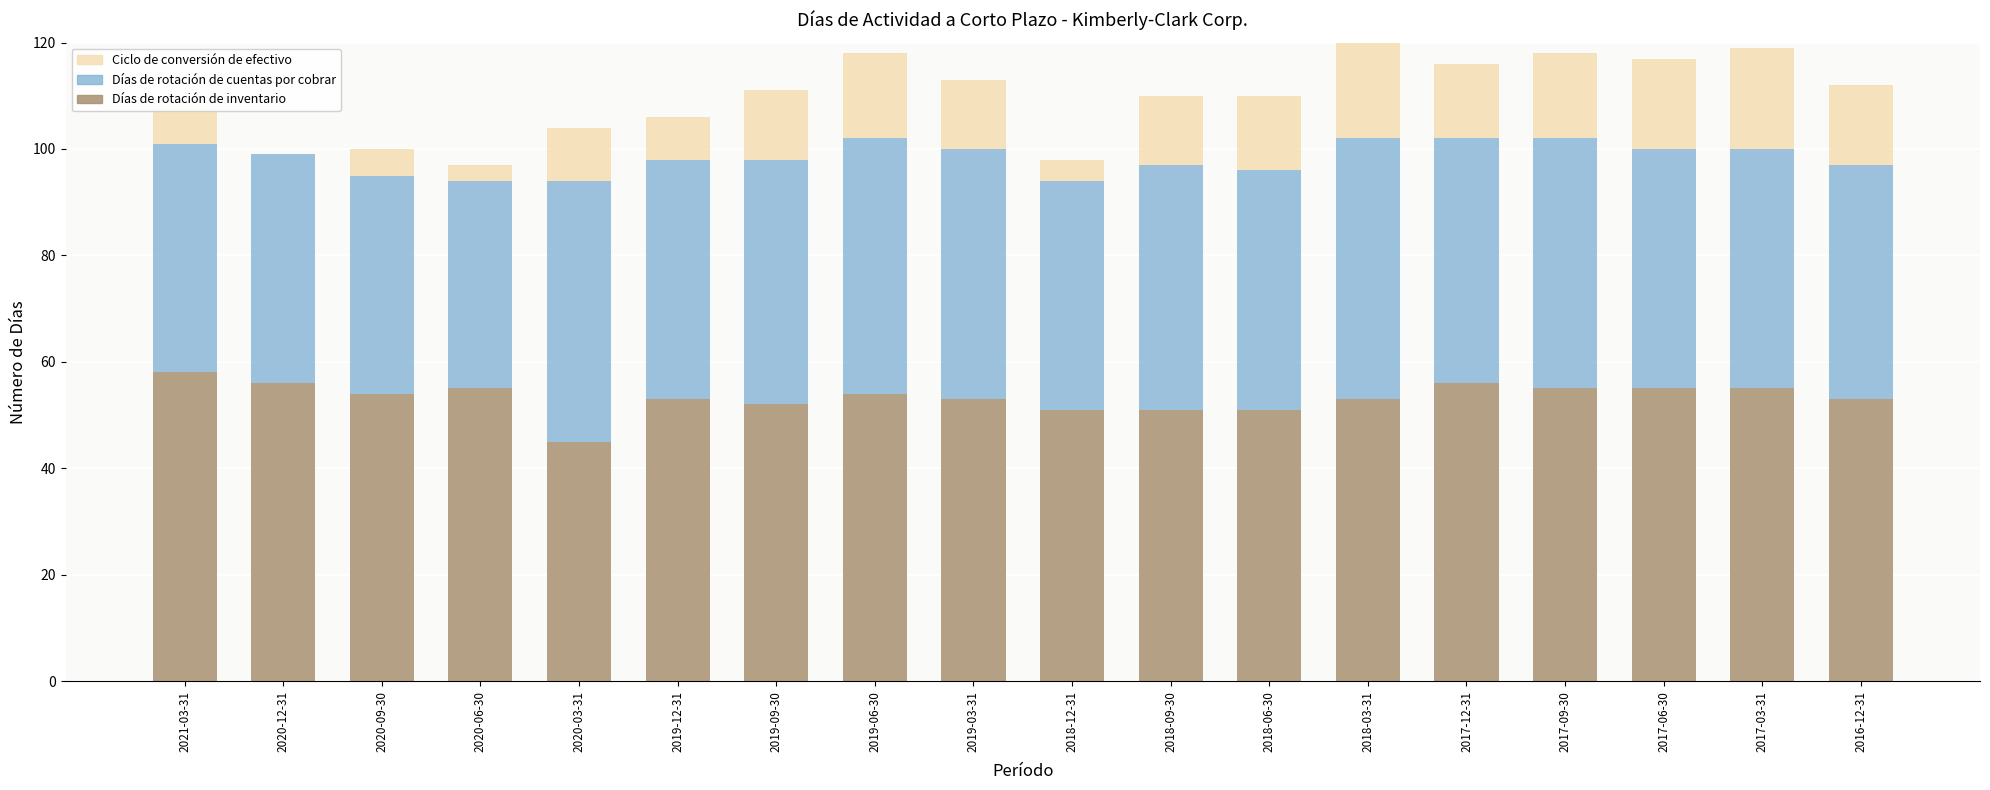

The Días de rotación de inventario series shows 53 at 2019-03-31. True or false?

True